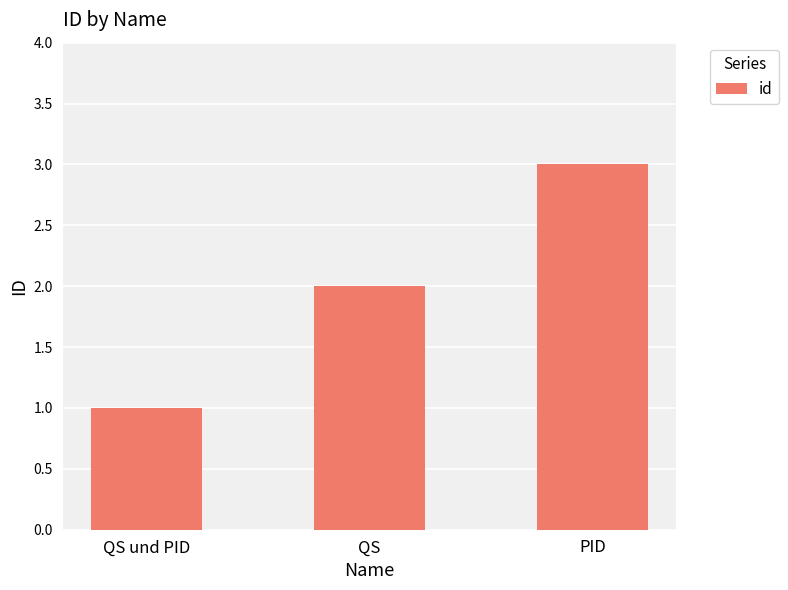

What is the value of the 1st bar from the left?

1